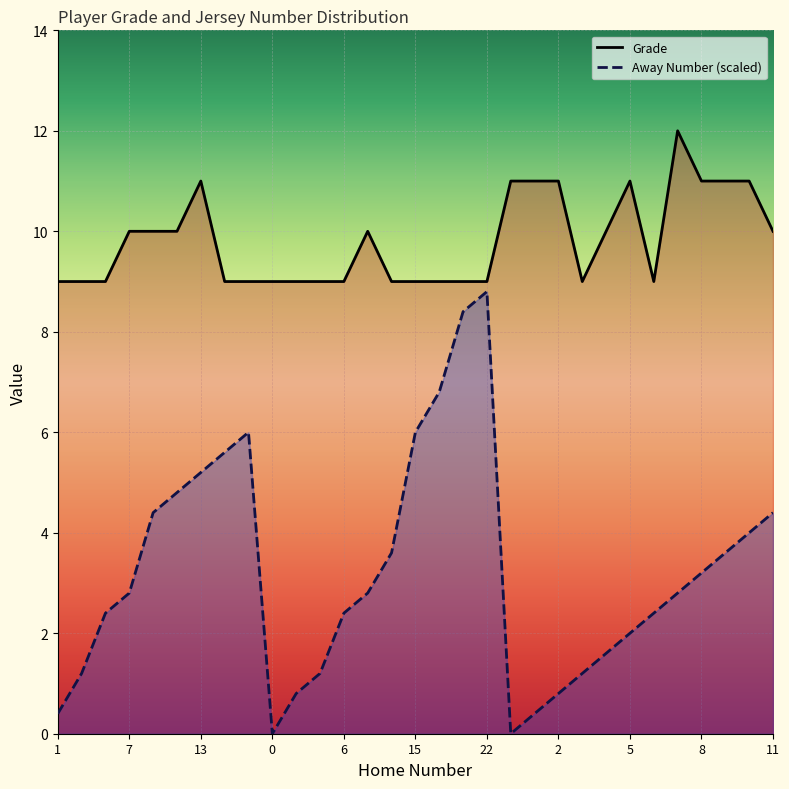

Which series has the largest total across all categories?

Grade